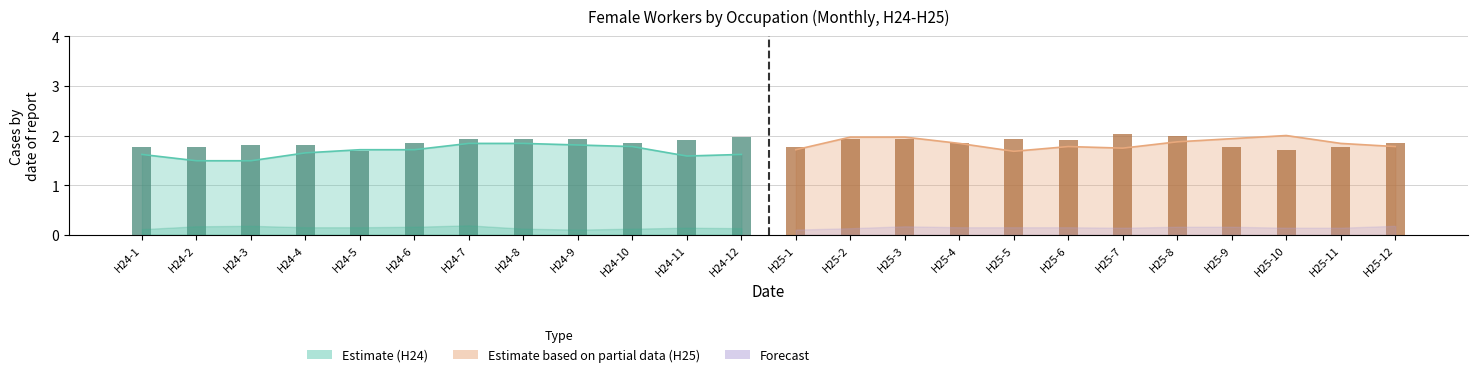

What is the smallest value displayed?

1.7